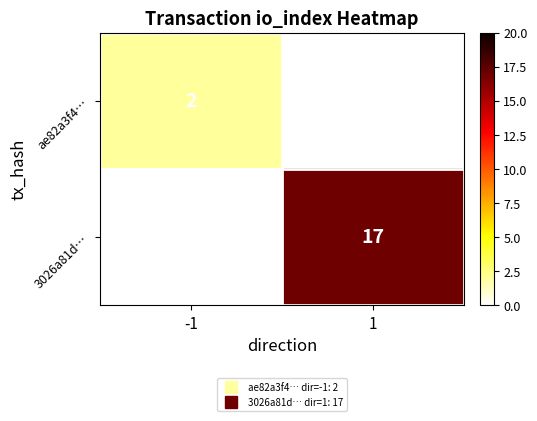

Which series has the widest spread of values?

3026a81d…